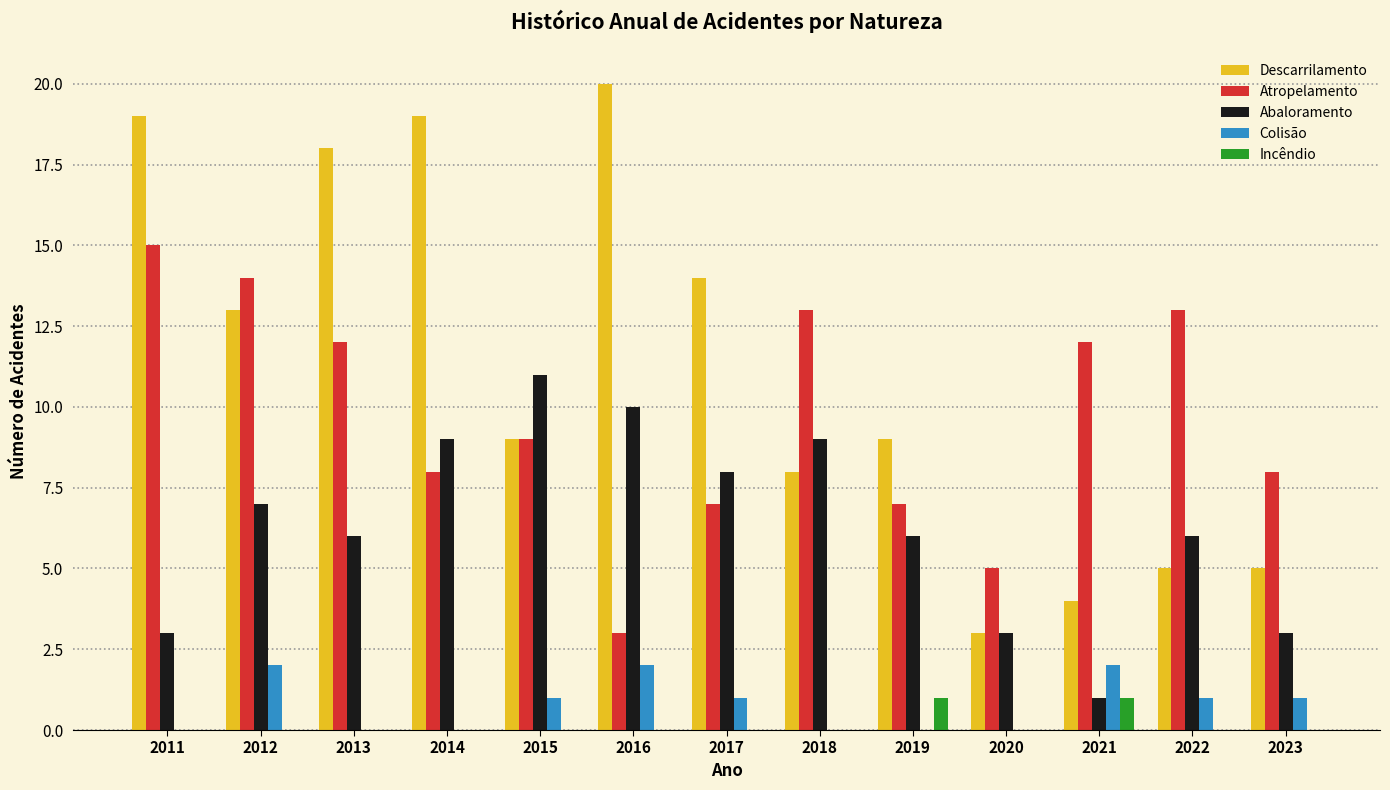

How many groups of bars are there?

13